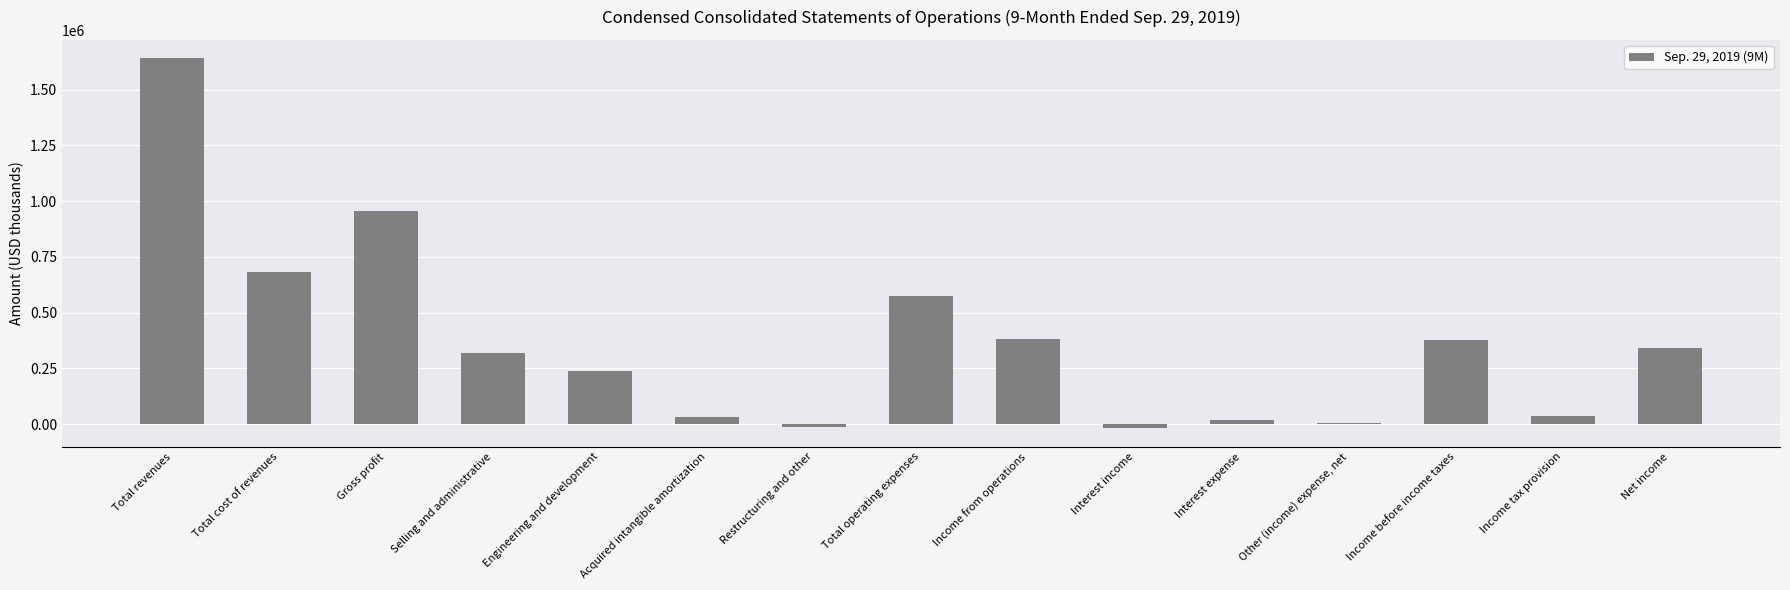

What is the label of the 10th bar from the right?

Acquired intangible amortization